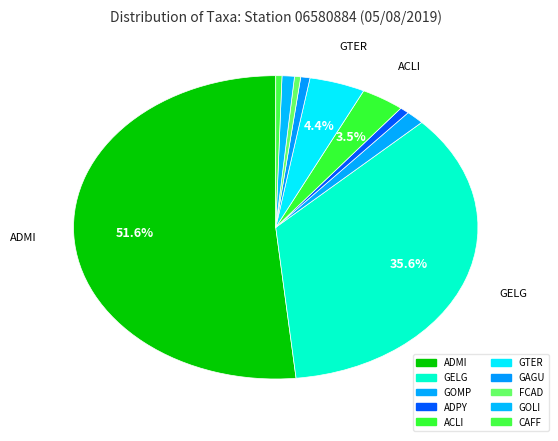

Count the number of slices in the pie.

10